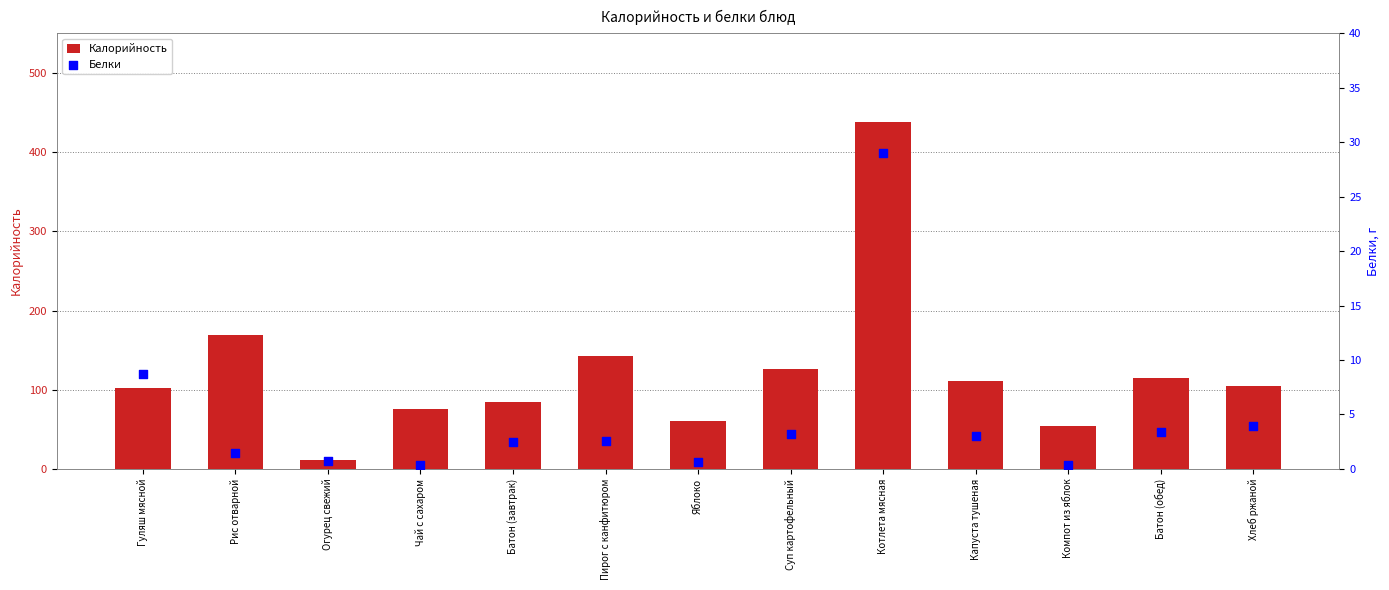

At how many categories does at least one series exceed 352?

1